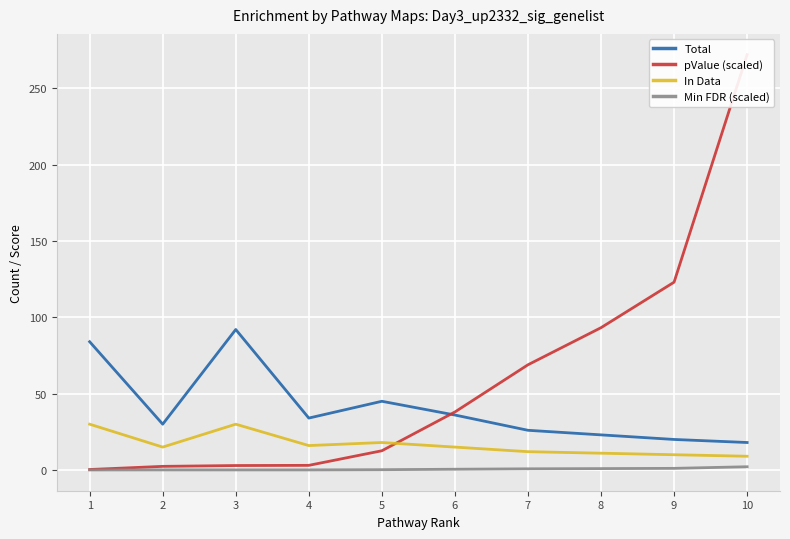

At how many categories does at least one series exceed 184?

1